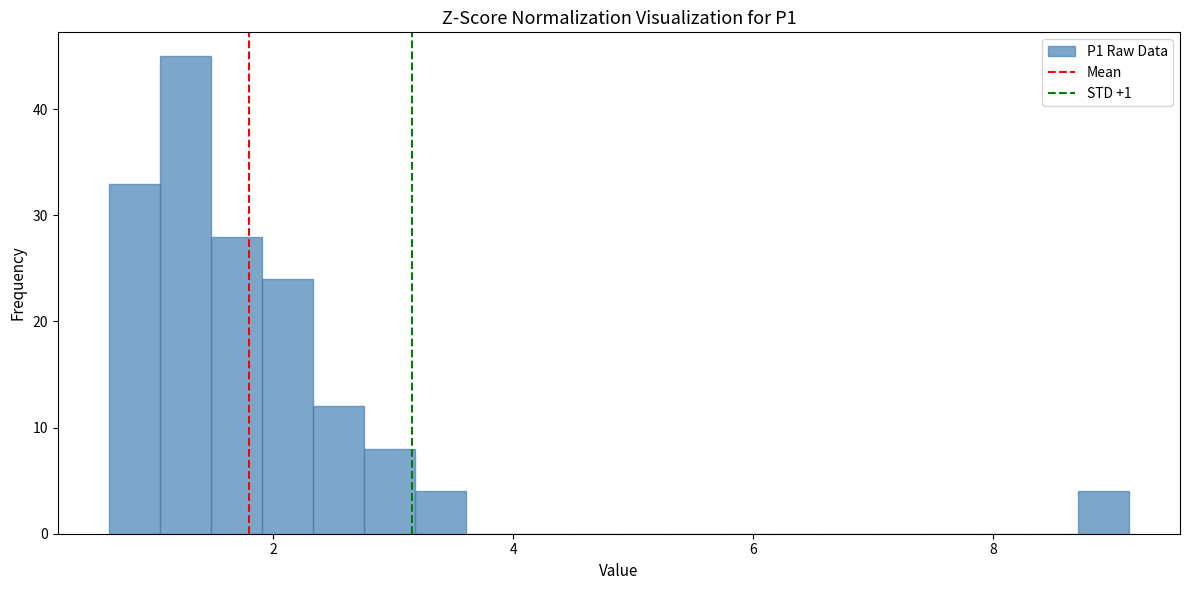

Around what value on the x-axis is the tallest bar? Give the approximate position of its centre, as read against the axis.

1.2